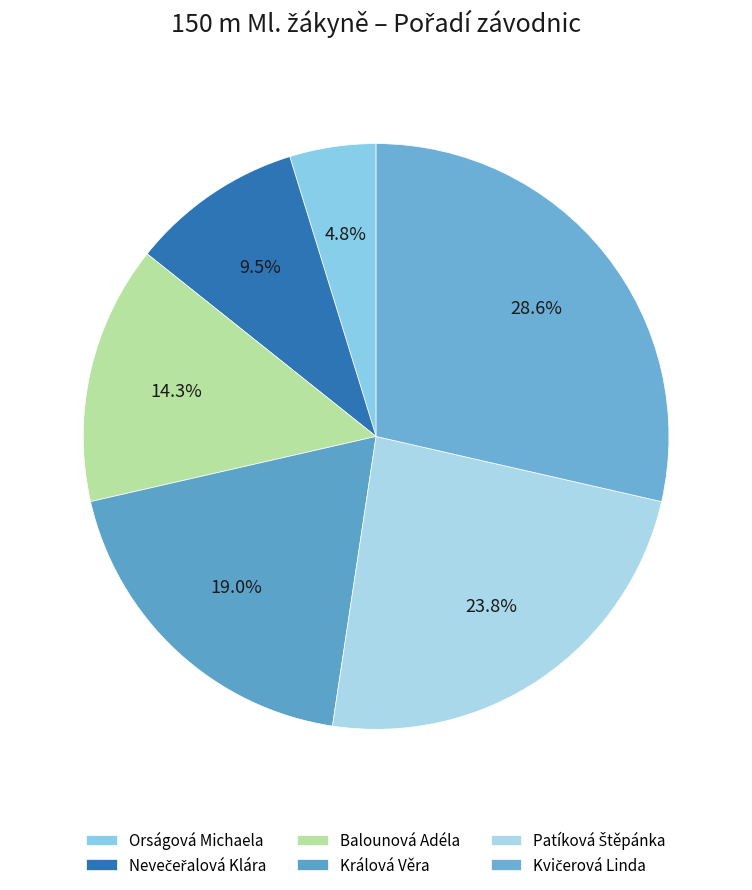

Approximately how many times larger is the value at Orságová Michaela compared to Nevečeřalová Klára?

0.5